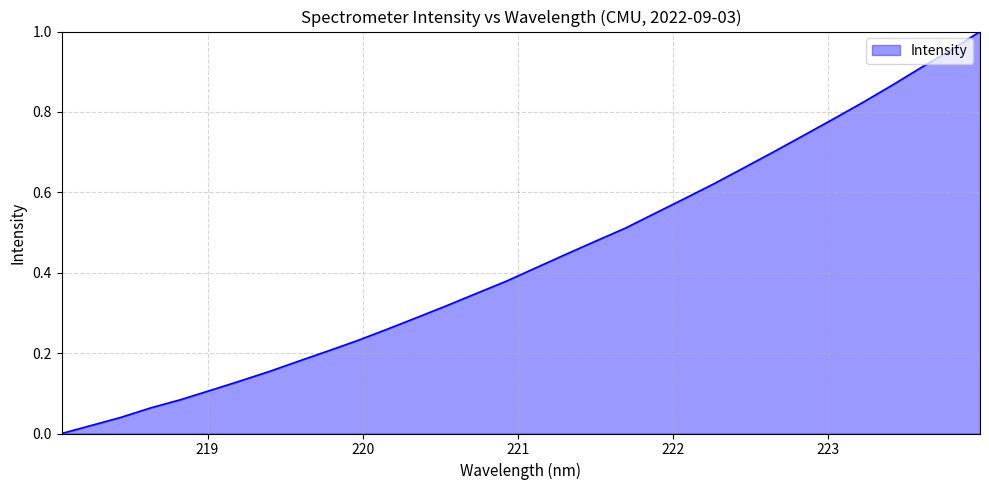

How many lines are shown in the chart?

1